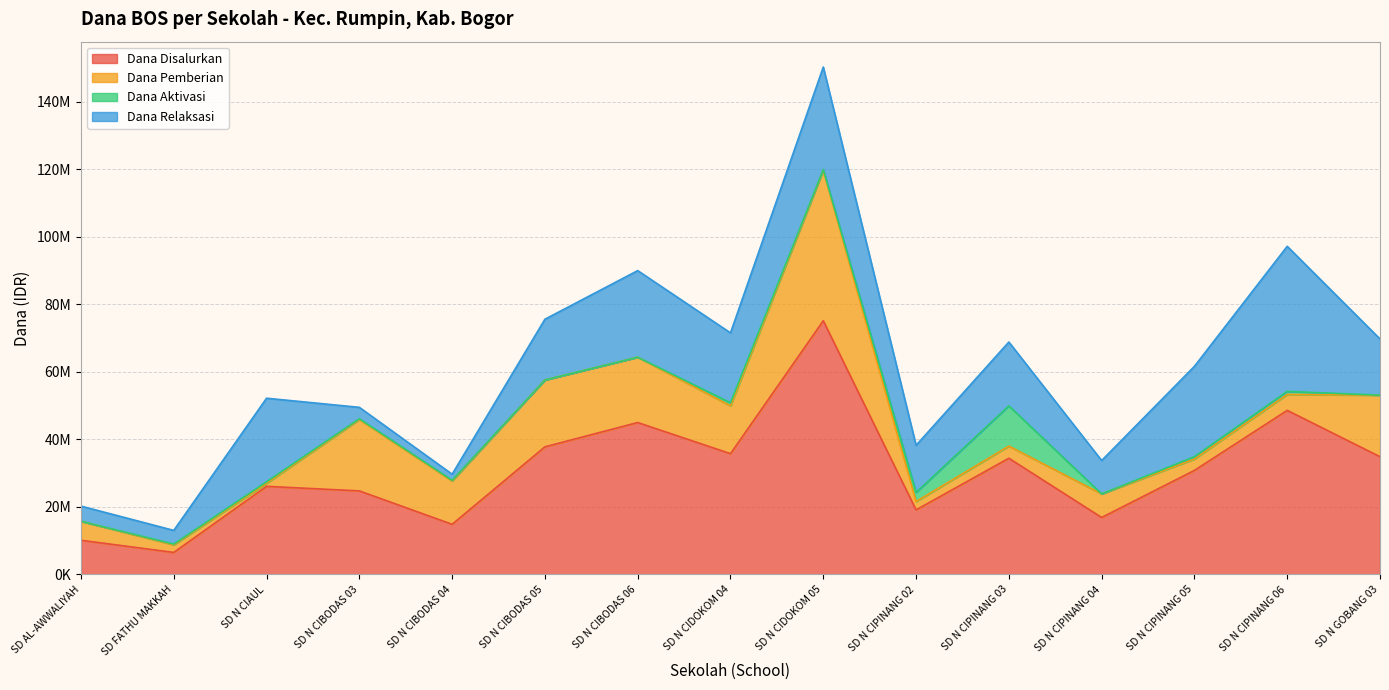

Reading left to right, extract all data points from this chart.

Dana Disalurkan: SD AL-AWWALIYAH=10125000	SD FATHU MAKKAH=6525000	SD N CIAUL=26100000	SD N CIBODAS 03=24750000	SD N CIBODAS 04=14850000	SD N CIBODAS 05=37800000	SD N CIBODAS 06=45000000	SD N CIDOKOM 04=35775000	SD N CIDOKOM 05=75150000	SD N CIPINANG 02=19125000	SD N CIPINANG 03=34425000	SD N CIPINANG 04=16875000	SD N CIPINANG 05=30825000	SD N CIPINANG 06=48600000	SD N GOBANG 03=34875000
Dana Pemberian: SD AL-AWWALIYAH=5625000	SD FATHU MAKKAH=2250000	SD N CIAUL=900000	SD N CIBODAS 03=21150000	SD N CIBODAS 04=12825000	SD N CIBODAS 05=19800000	SD N CIBODAS 06=19350000	SD N CIDOKOM 04=14175000	SD N CIDOKOM 05=44550000	SD N CIPINANG 02=2475000	SD N CIPINANG 03=3600000	SD N CIPINANG 04=6975000	SD N CIPINANG 05=3375000	SD N CIPINANG 06=4725000	SD N GOBANG 03=18225000
Dana Aktivasi: SD AL-AWWALIYAH=0	SD FATHU MAKKAH=225000	SD N CIAUL=450000	SD N CIBODAS 03=225000	SD N CIBODAS 04=225000	SD N CIBODAS 05=0	SD N CIBODAS 06=0	SD N CIDOKOM 04=900000	SD N CIDOKOM 05=225000	SD N CIPINANG 02=2700000	SD N CIPINANG 03=11925000	SD N CIPINANG 04=0	SD N CIPINANG 05=675000	SD N CIPINANG 06=900000	SD N GOBANG 03=0
Dana Relaksasi: SD AL-AWWALIYAH=4500000	SD FATHU MAKKAH=4050000	SD N CIAUL=24750000	SD N CIBODAS 03=3375000	SD N CIBODAS 04=1800000	SD N CIBODAS 05=18000000	SD N CIBODAS 06=25650000	SD N CIDOKOM 04=20700000	SD N CIDOKOM 05=30375000	SD N CIPINANG 02=13950000	SD N CIPINANG 03=18900000	SD N CIPINANG 04=9900000	SD N CIPINANG 05=26775000	SD N CIPINANG 06=42975000	SD N GOBANG 03=16650000